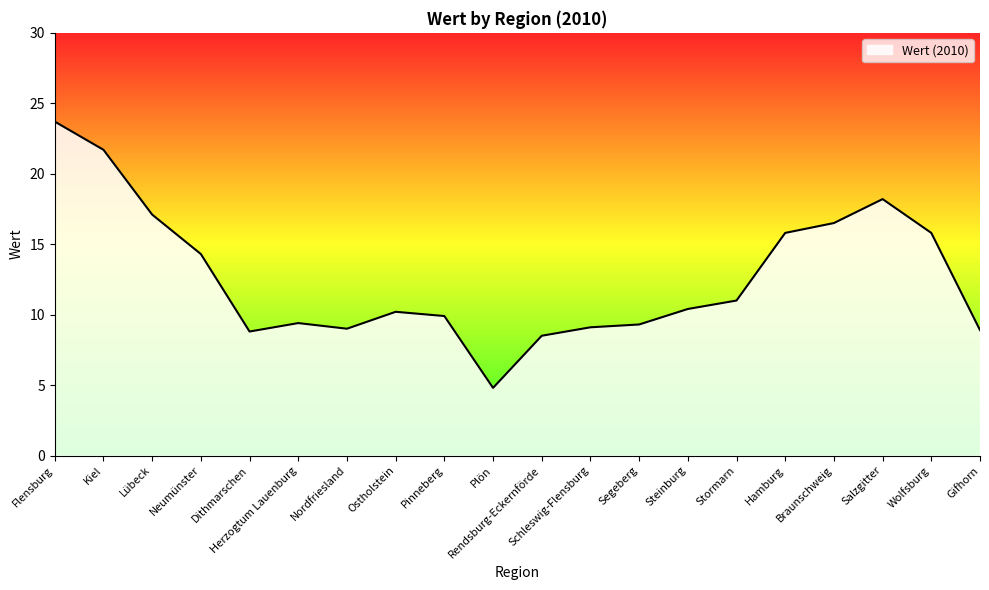

The chart shows a value of 3.9 at Steinburg. True or false?

False